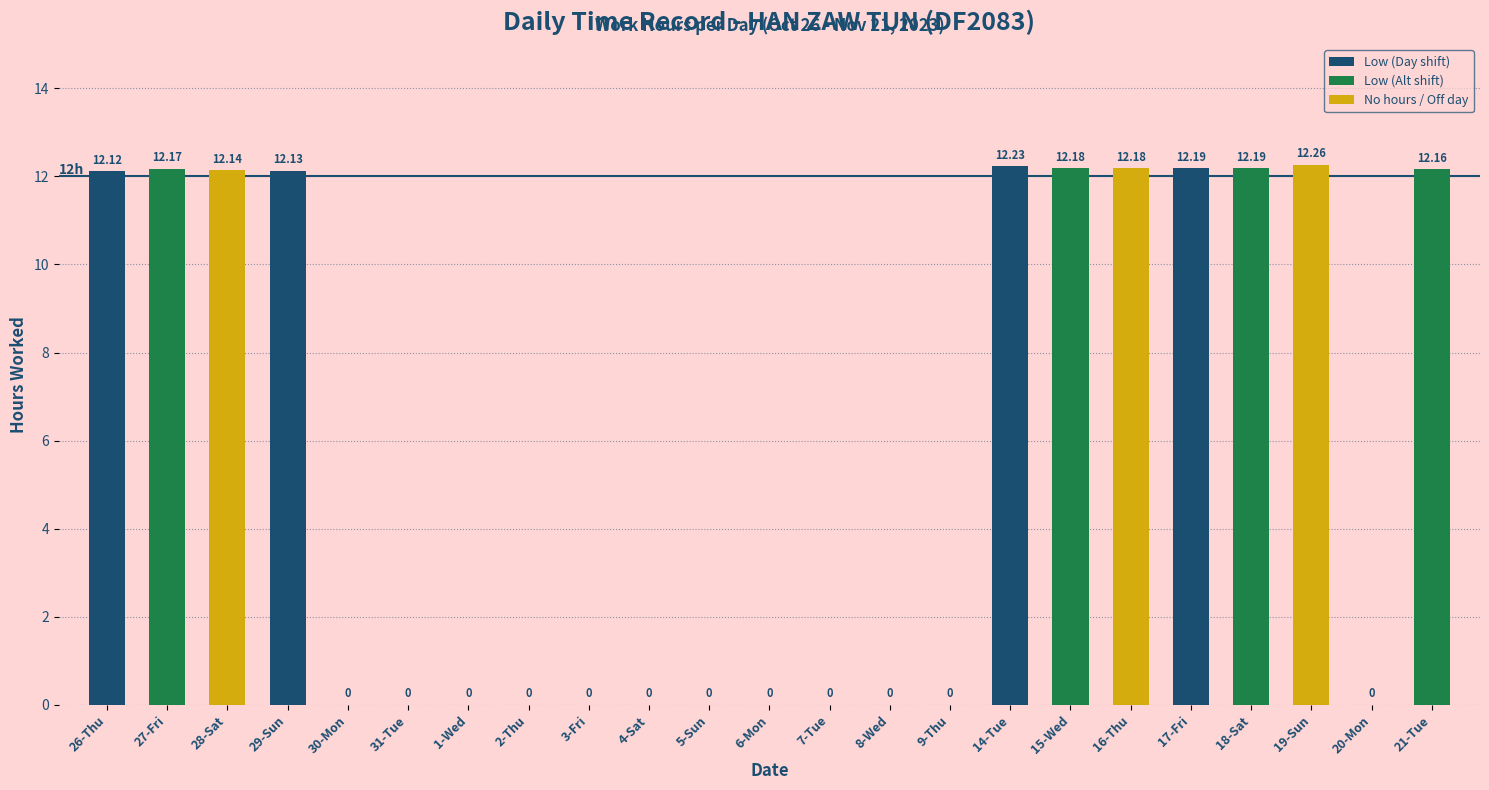

Which has a higher value, 31-Tue or 18-Sat?

18-Sat